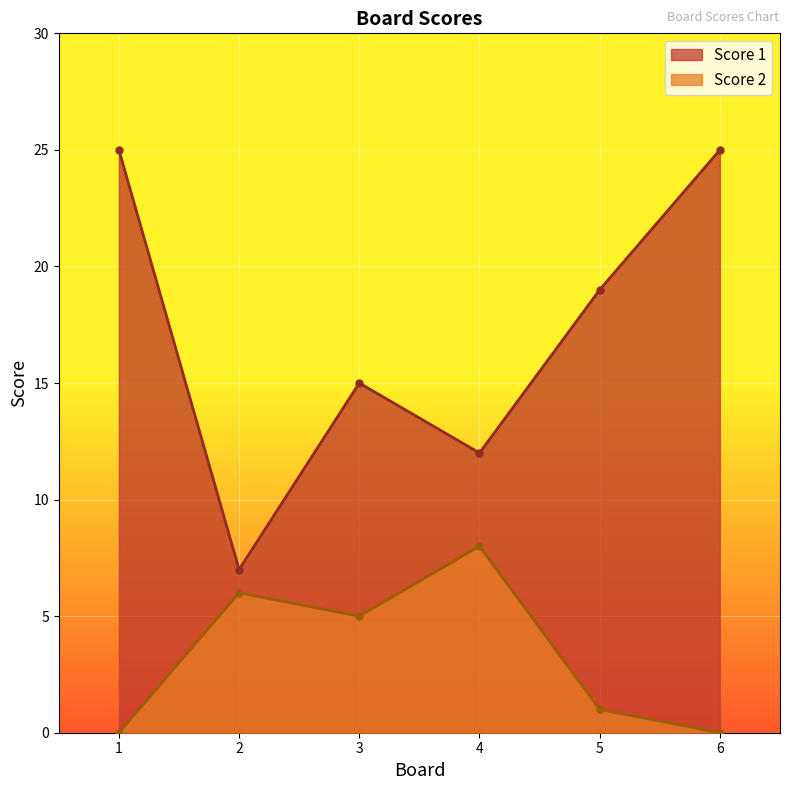

Rank the series by their average value, from lowest to highest.

Score 2, Score 1